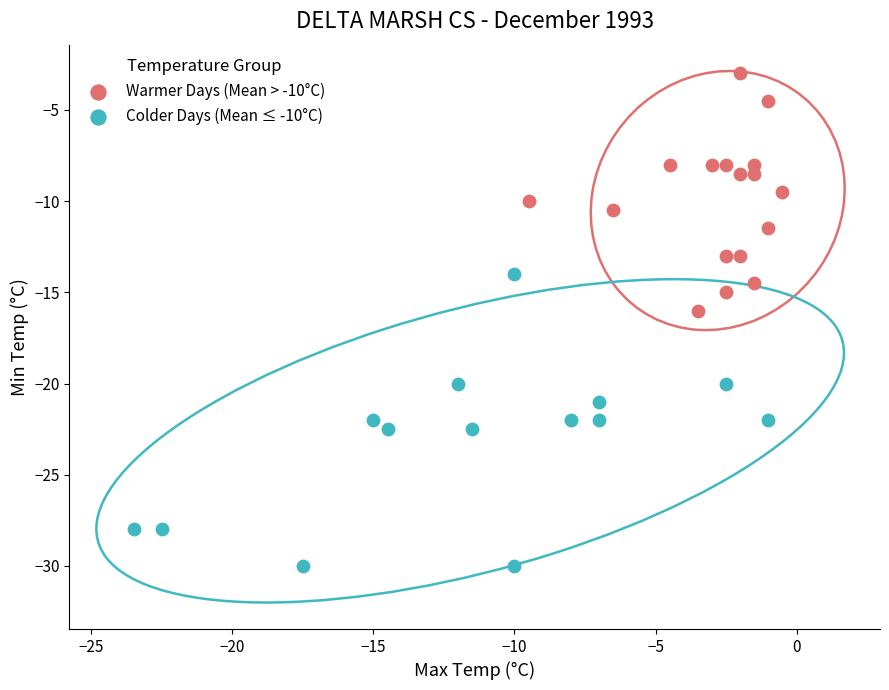

What are all the series names shown in the legend?

Warmer Days (Mean > -10°C), Colder Days (Mean ≤ -10°C)